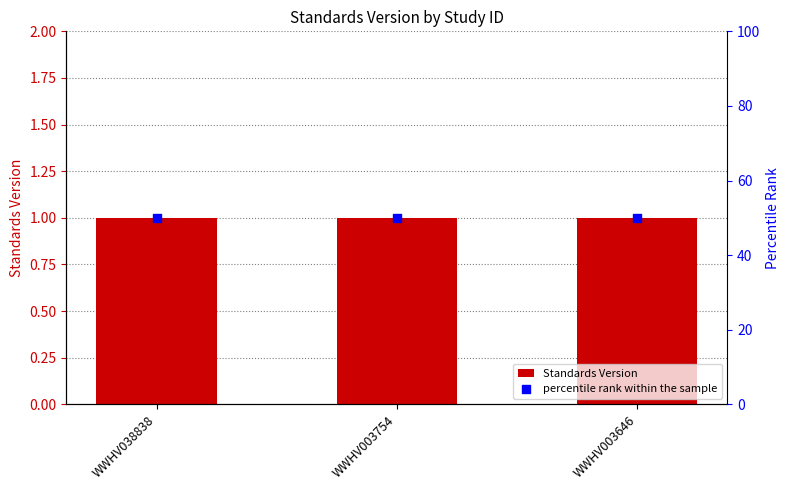

What is the total value across all series at WWHV003754?

51